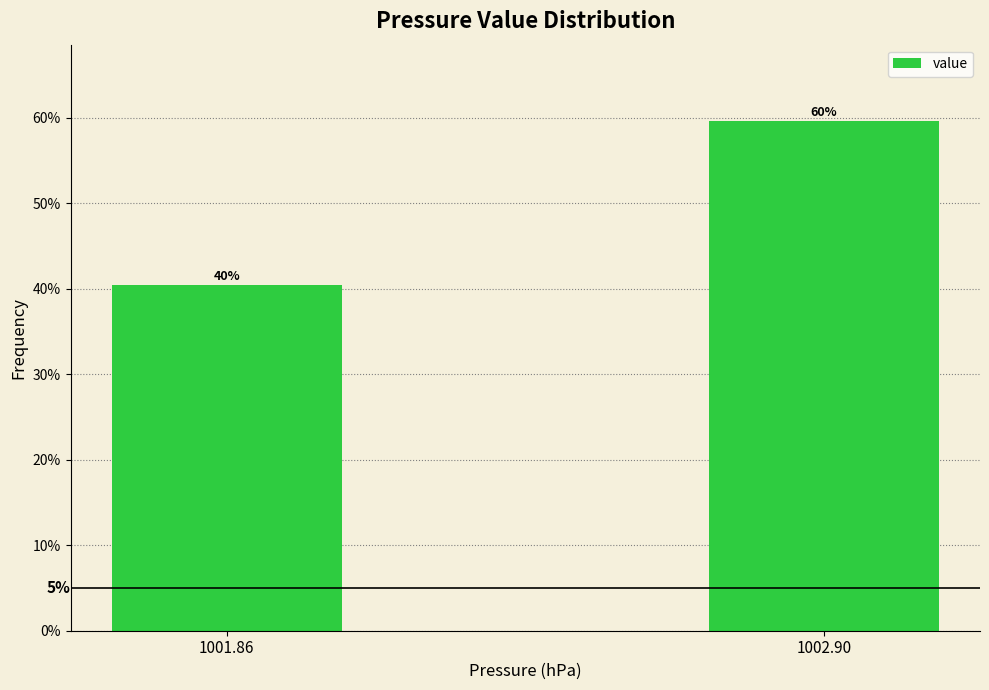

Are the bars horizontal?

No